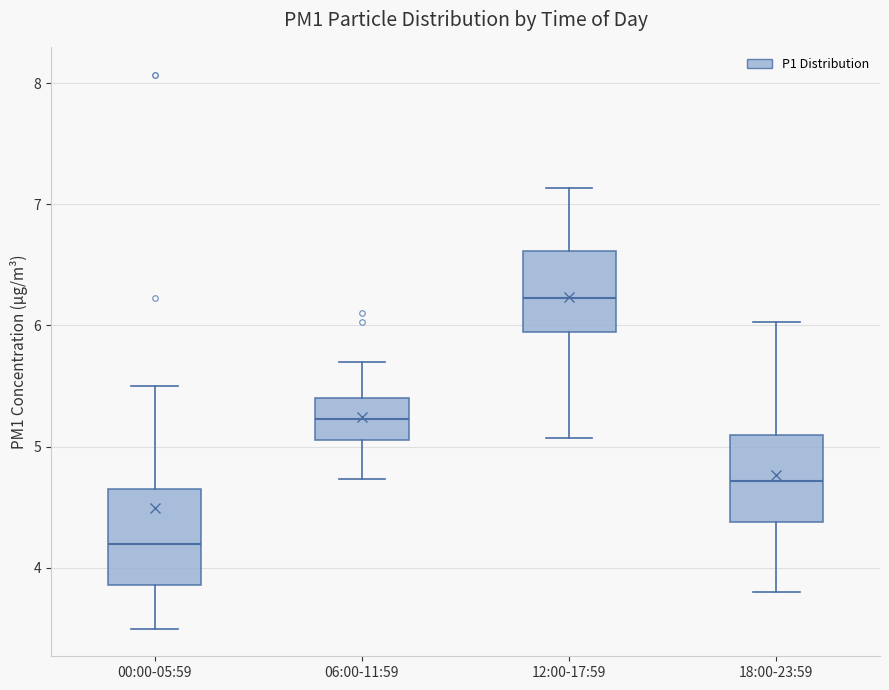

Reading left to right, read every box against the y-axis: the position of its median line, the range the box covers, and the ends of its whiskers. The values are not printed on the chart, so give them approximately, as read against the axis.

00:00-05:59: median 4.2, box 3.9 to 4.6, whiskers 3.5 to 5.5
06:00-11:59: median 5.2, box 5.1 to 5.4, whiskers 4.7 to 5.7
12:00-17:59: median 6.2, box 5.9 to 6.6, whiskers 5.1 to 7.1
18:00-23:59: median 4.7, box 4.4 to 5.1, whiskers 3.8 to 6.0